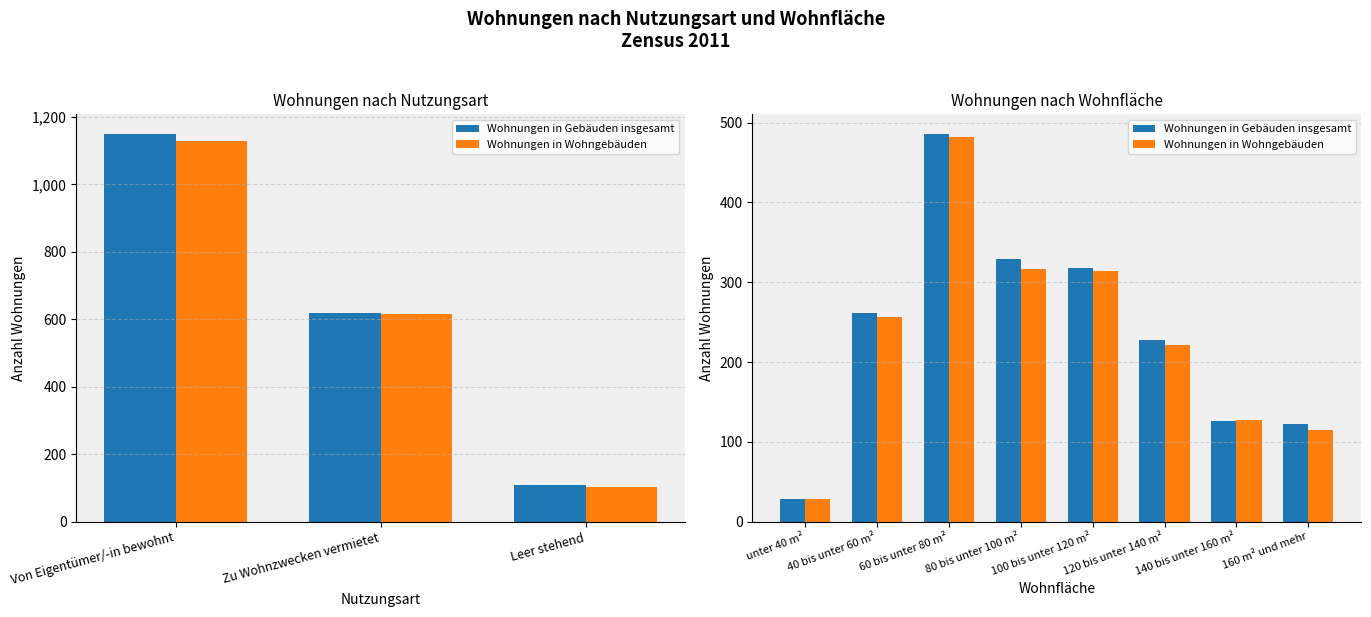

How many values in the Wohnungen in Wohngebäuden series exceed 257?

3